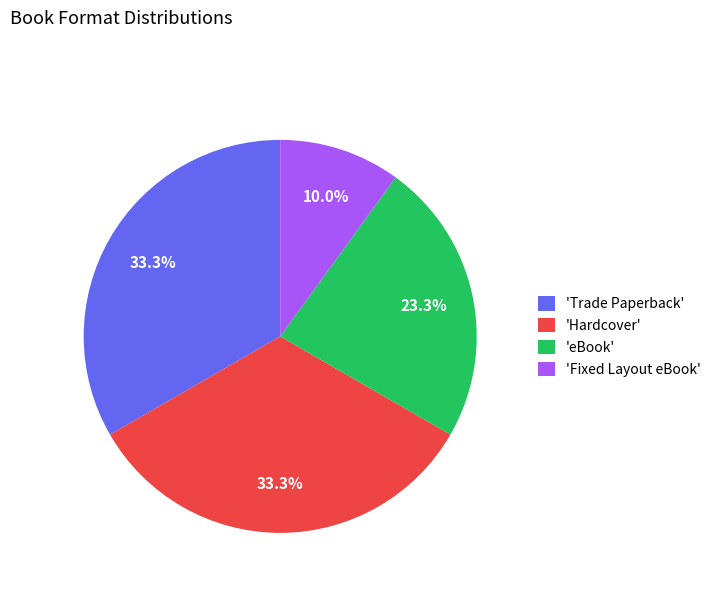

What is the ratio of the value at 'Trade Paperback' to the value at 'eBook'?

1.4